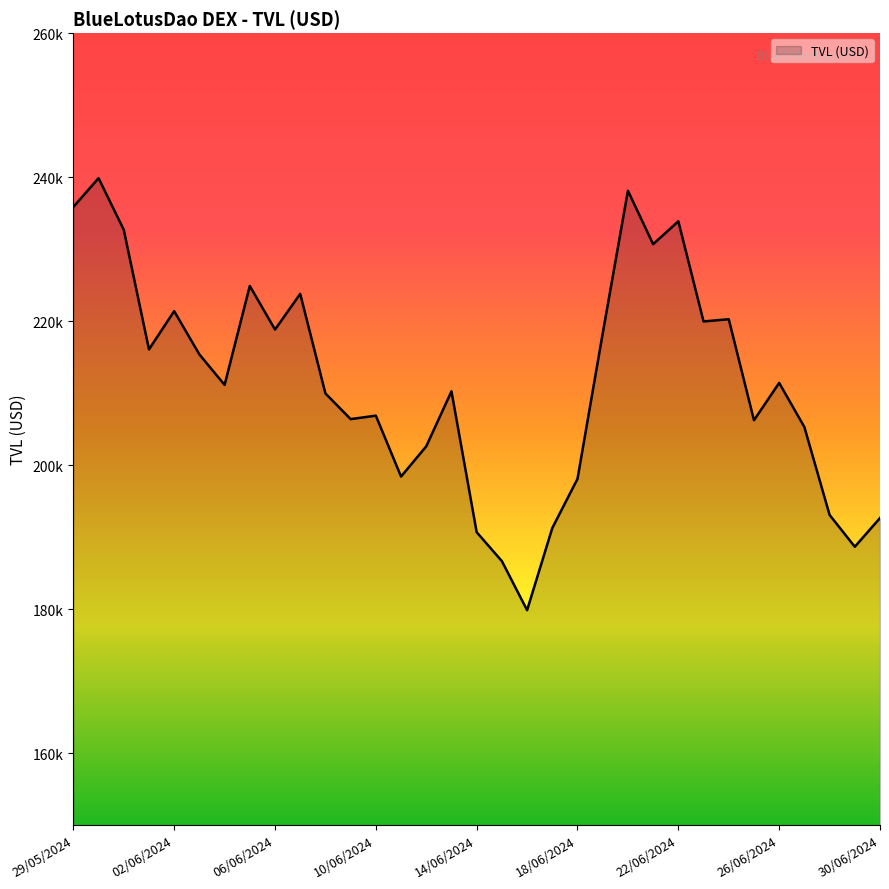

Where does the data first go above 211147?

29/05/2024